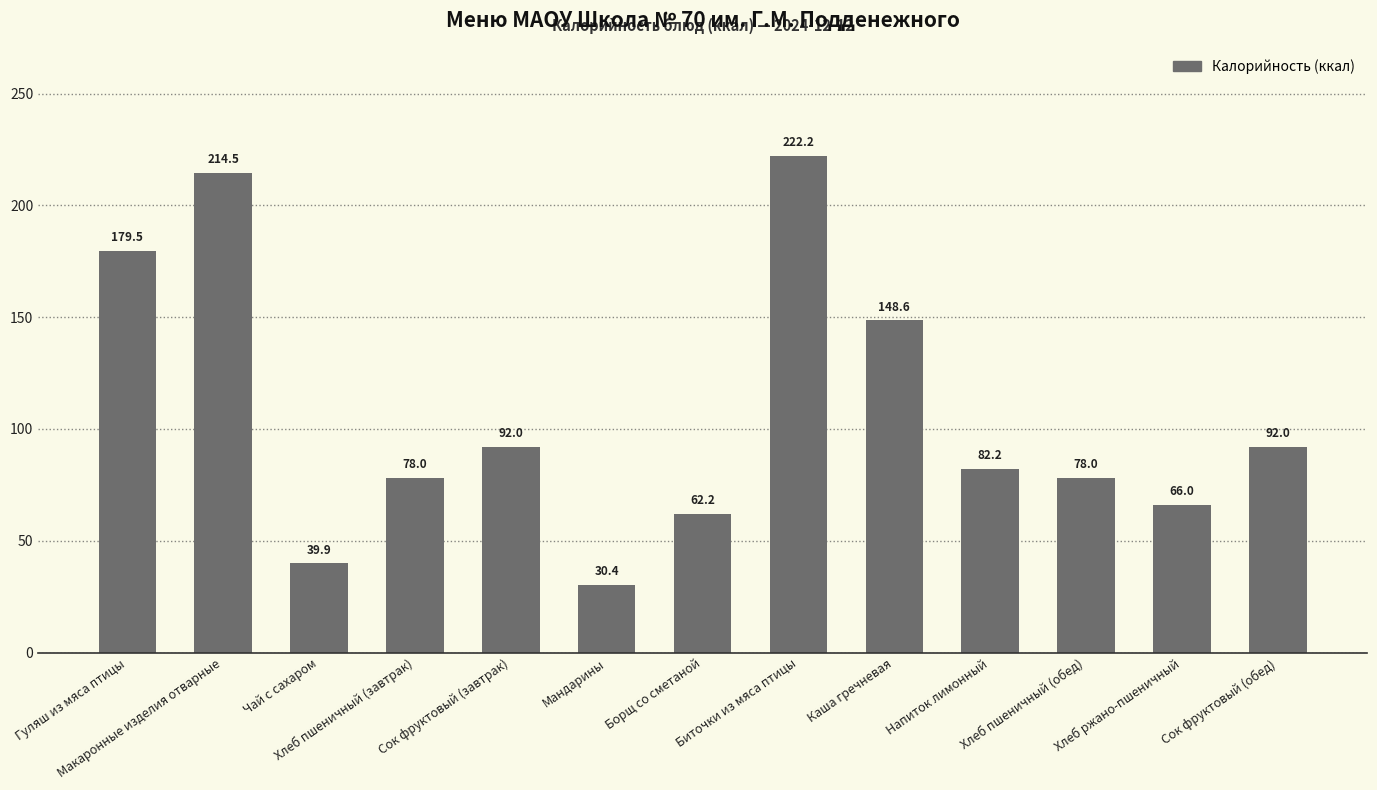

What is the maximum value shown in the chart?

222.2